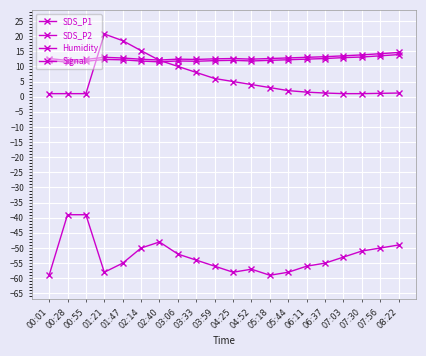

Which has a higher value, 06:11 or 04:52?

06:11